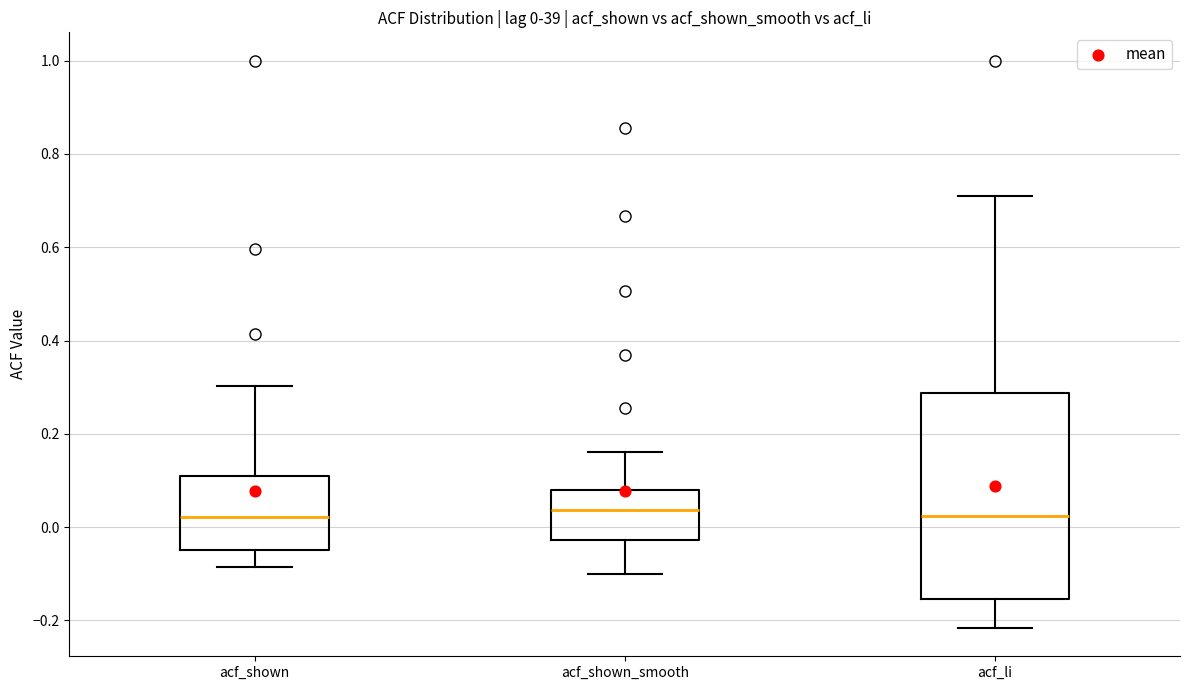

Comparing the boxes themselves (not the whiskers), which one is the tallest?

acf_li